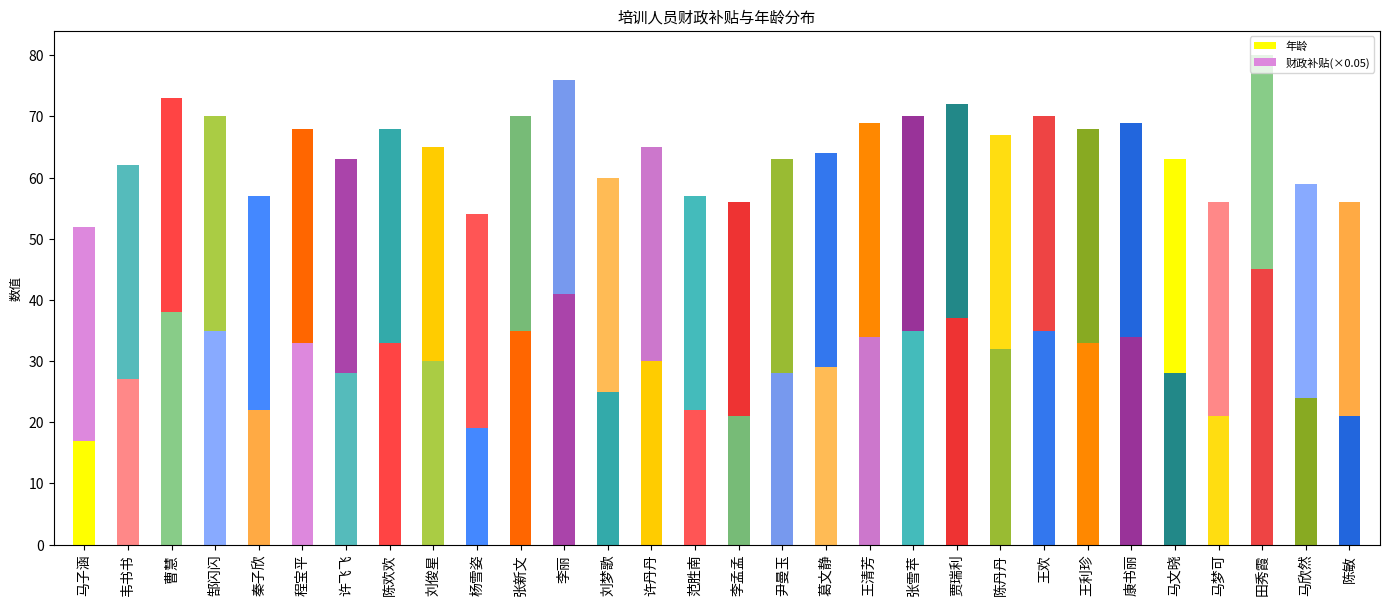

How many distinct data groups are displayed?

2